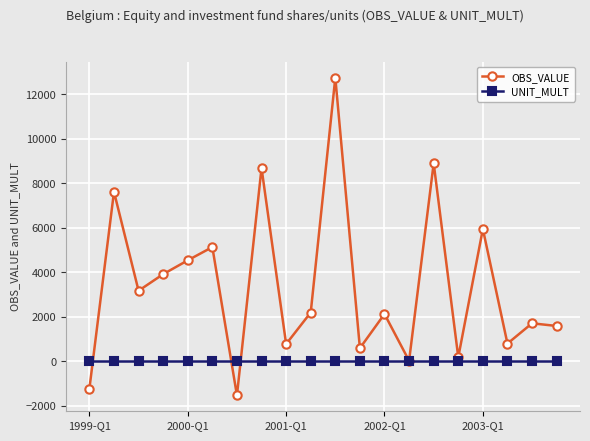

Rank the series by their average value, from highest to lowest.

OBS_VALUE, UNIT_MULT